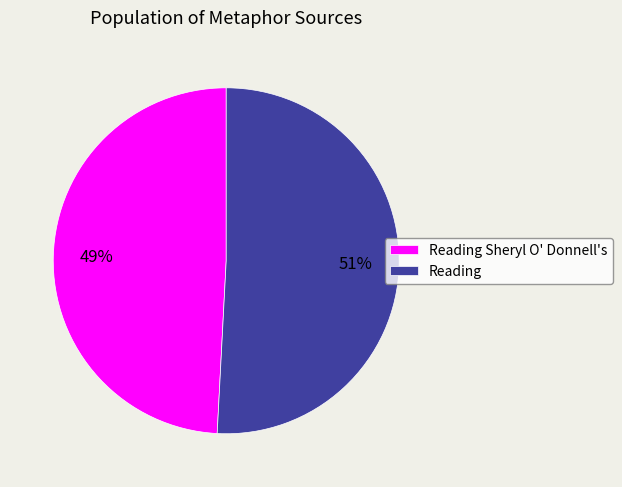

Combined, do Reading and Reading Sheryl O' Donnell's account for over 50%?

Yes